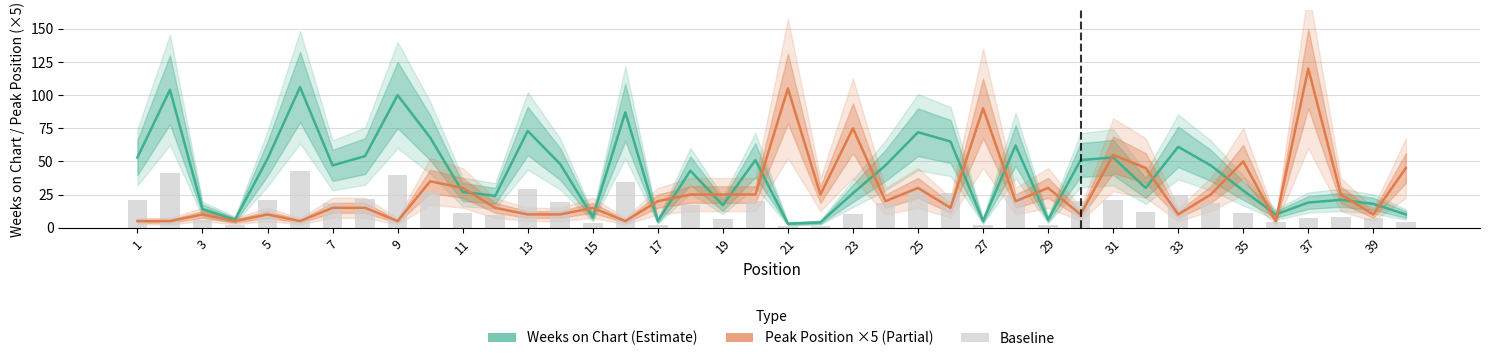

Count the number of categories in the chart.

40